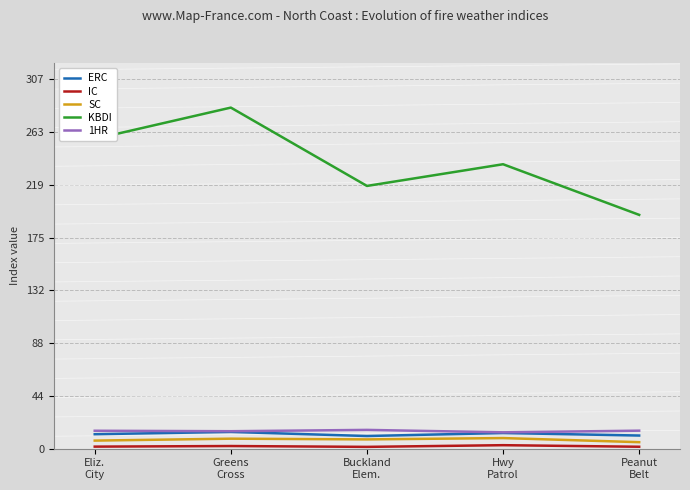

What is the sum of all 1HR values?

73.5